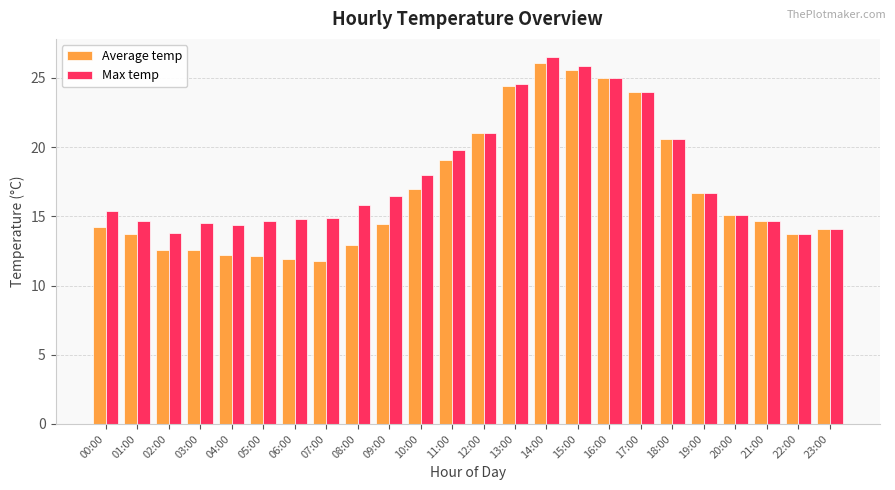

What is the difference between the highest and lowest values at 06:00?

2.9